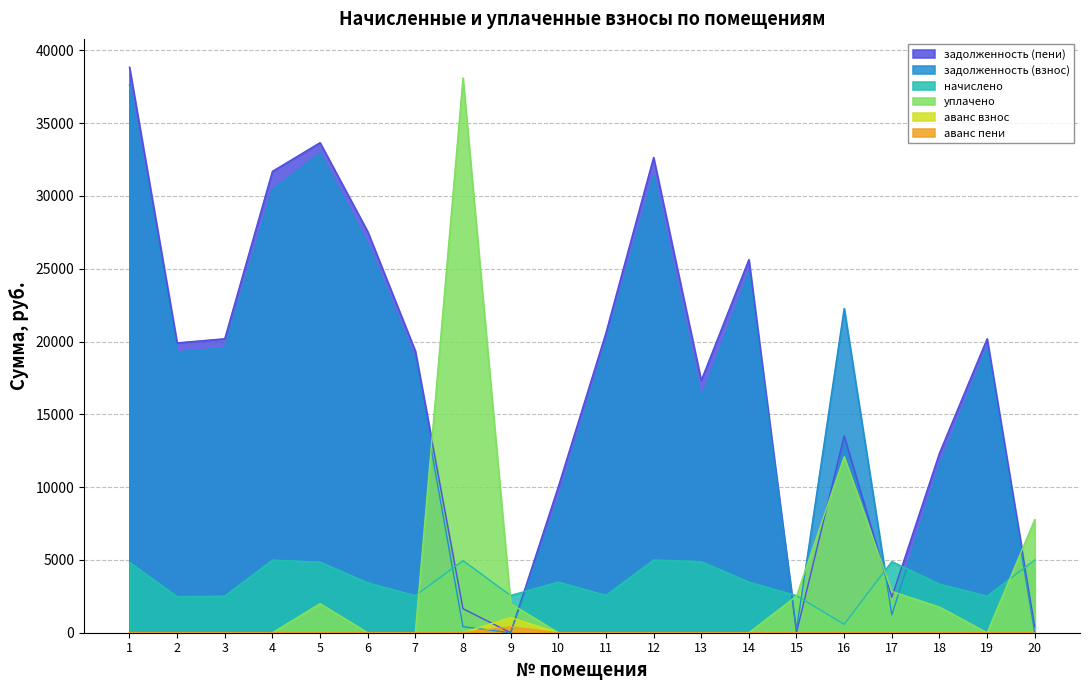

What is the difference between the задолженность (пени) values at 3 and 12?

12448.6